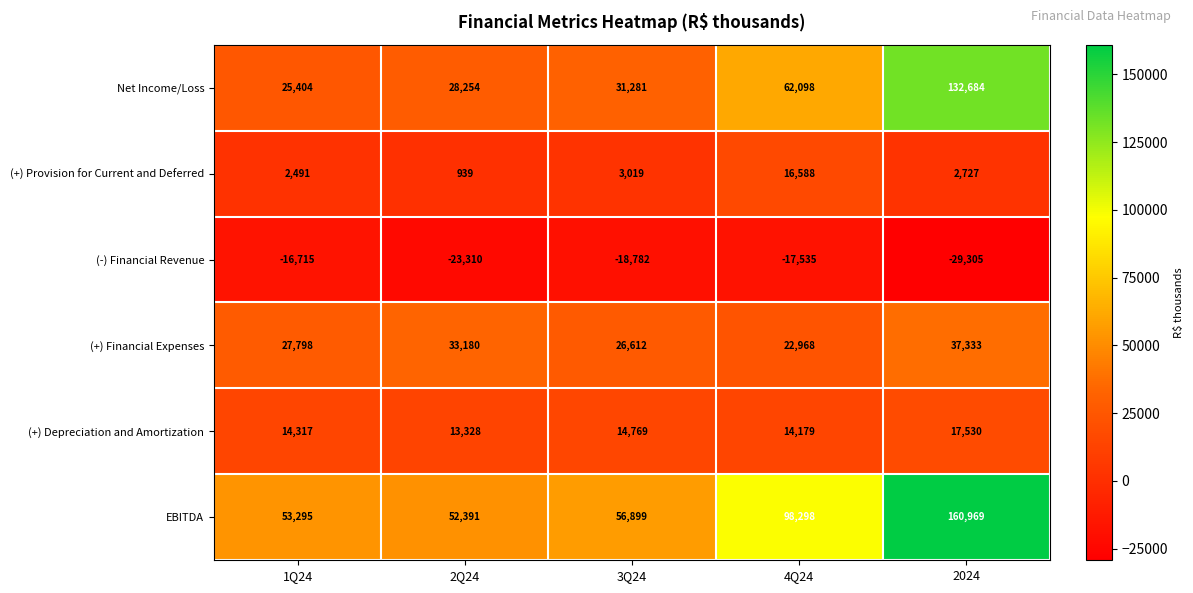

Which series has the largest total across all categories?

EBITDA